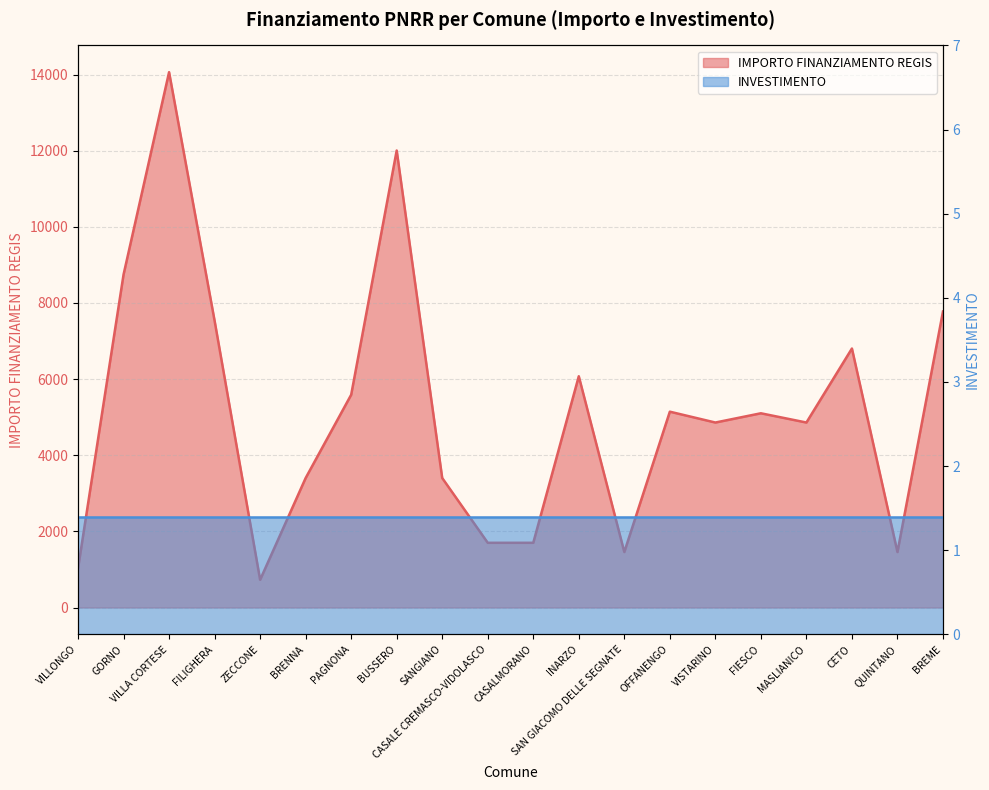

List the labels in order of value, smallest first.

ZECCONE, VILLONGO, SAN GIACOMO DELLE SEGNATE, QUINTANO, CASALE CREMASCO-VIDOLASCO, CASALMORANO, BRENNA, SANGIANO, VISTARINO, MASLIANICO, FIESCO, OFFANENGO, PAGNONA, INARZO, CETO, FILIGHERA, BREME, GORNO, BUSSERO, VILLA CORTESE